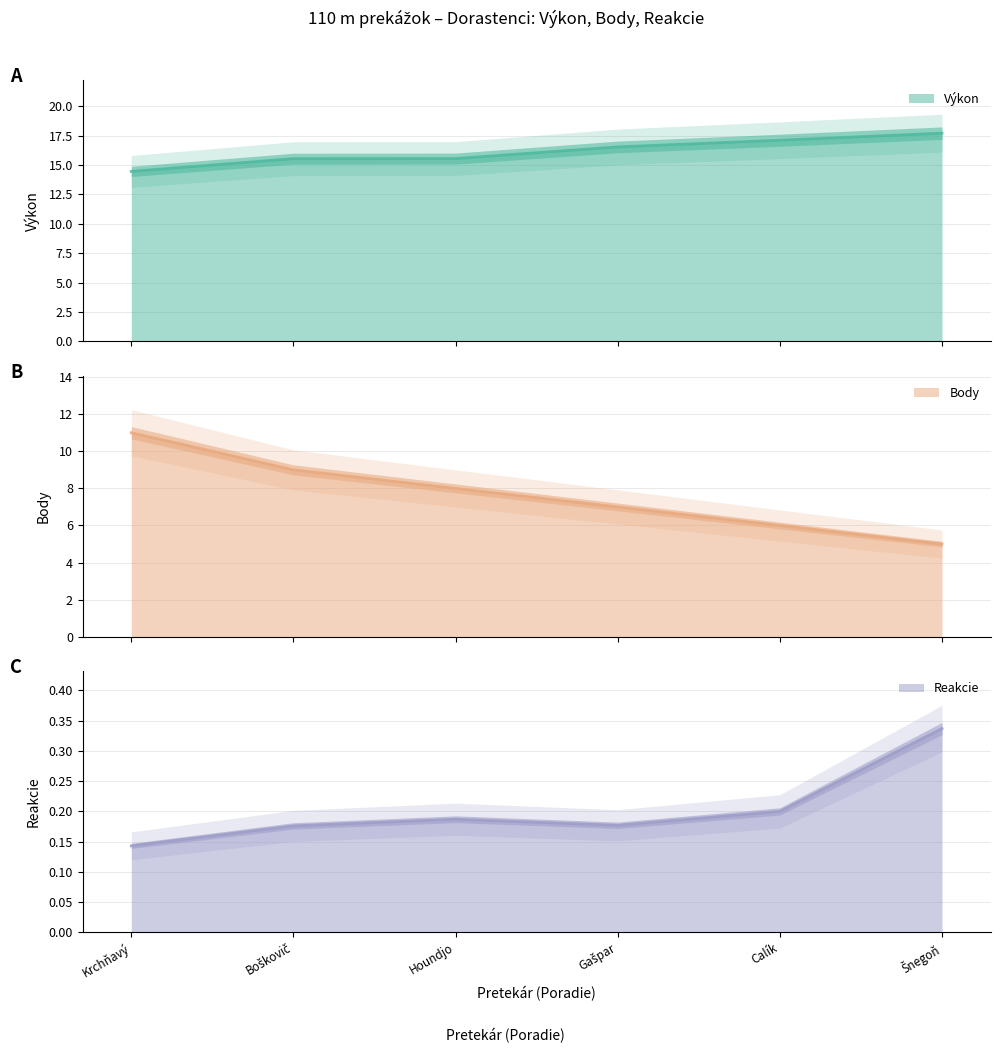

True or false: Výkon and Body cross at least once.

False